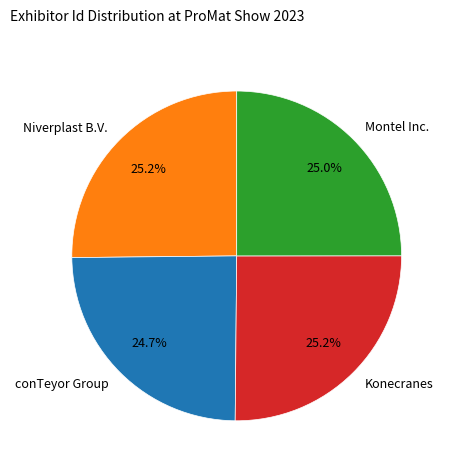

What percentage is the Montel Inc. slice, to the nearest percent?

25%